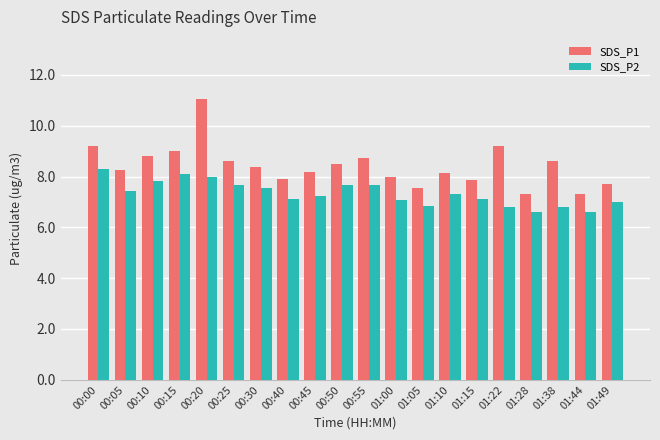

What is the greatest value displayed?

11.1